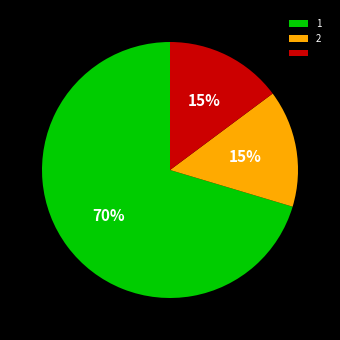

Is there a majority slice in this chart?

Yes